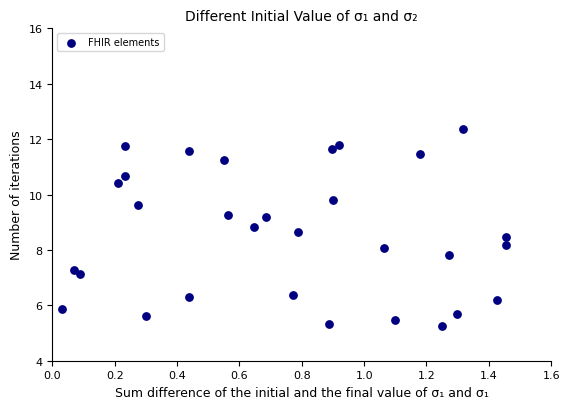

What is the range of Y values (max minus min)?

7.1